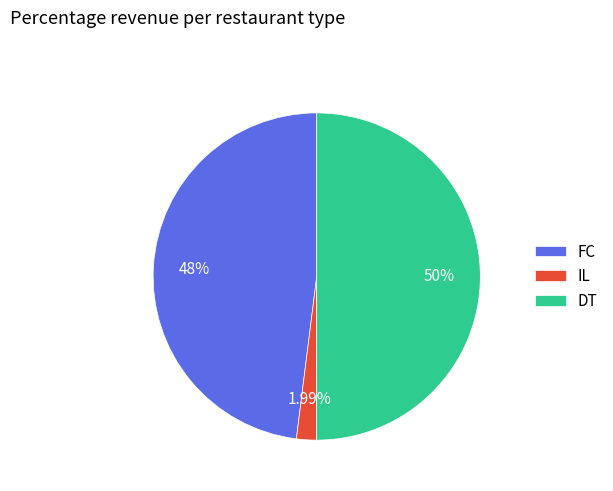

Which has a higher value, FC or IL?

FC